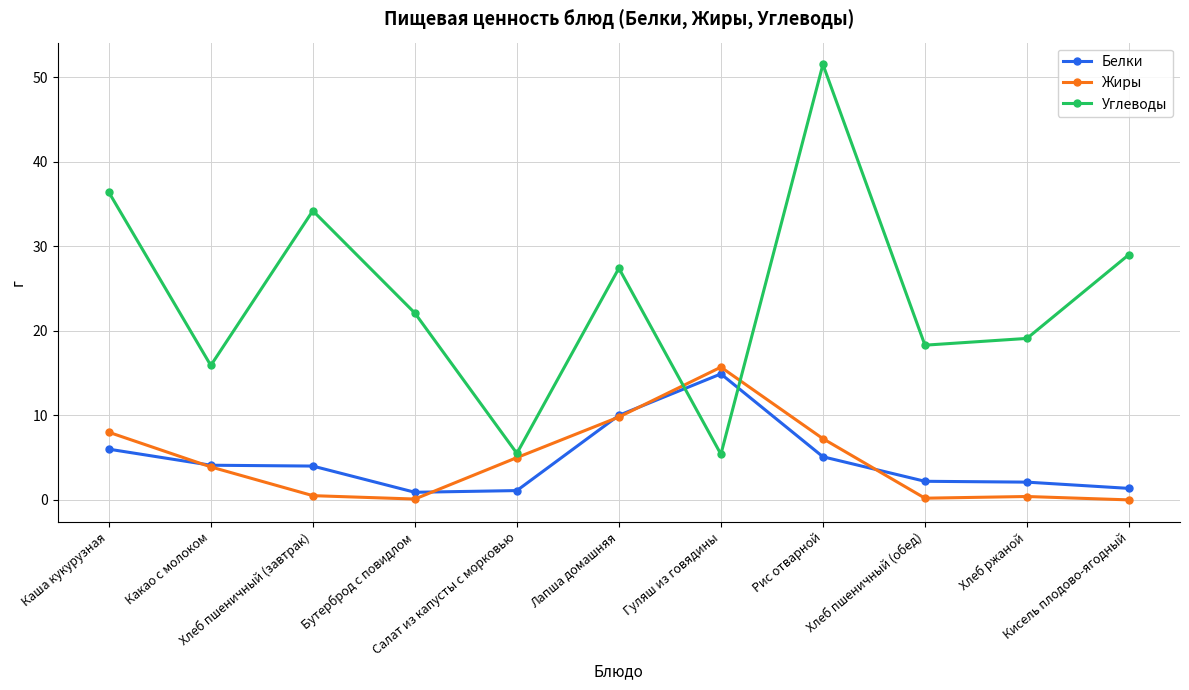

What is the highest value of the Жиры series?

15.7